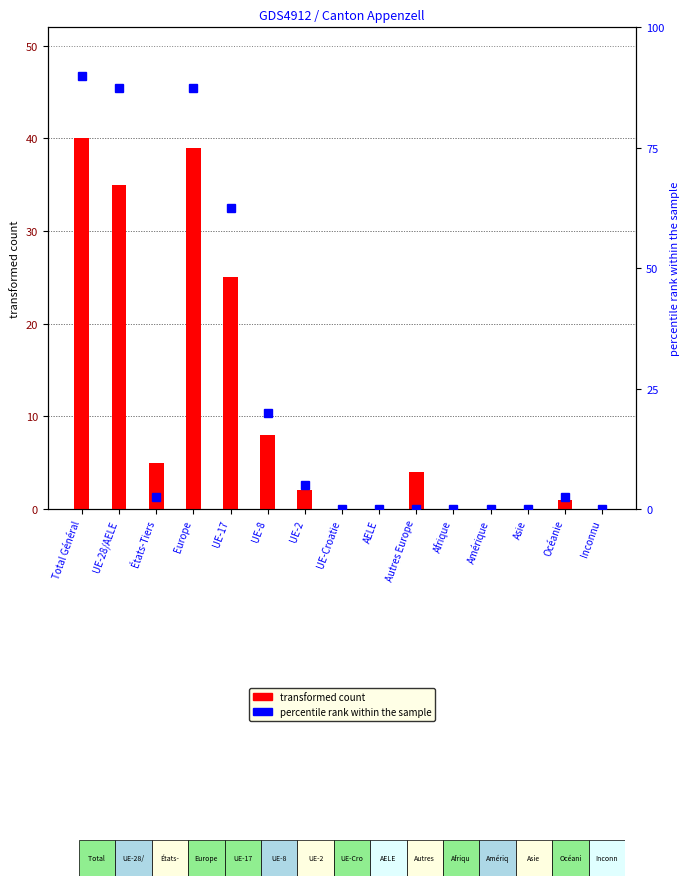

What is the highest value of the Permis courte durée Total series?

90.0